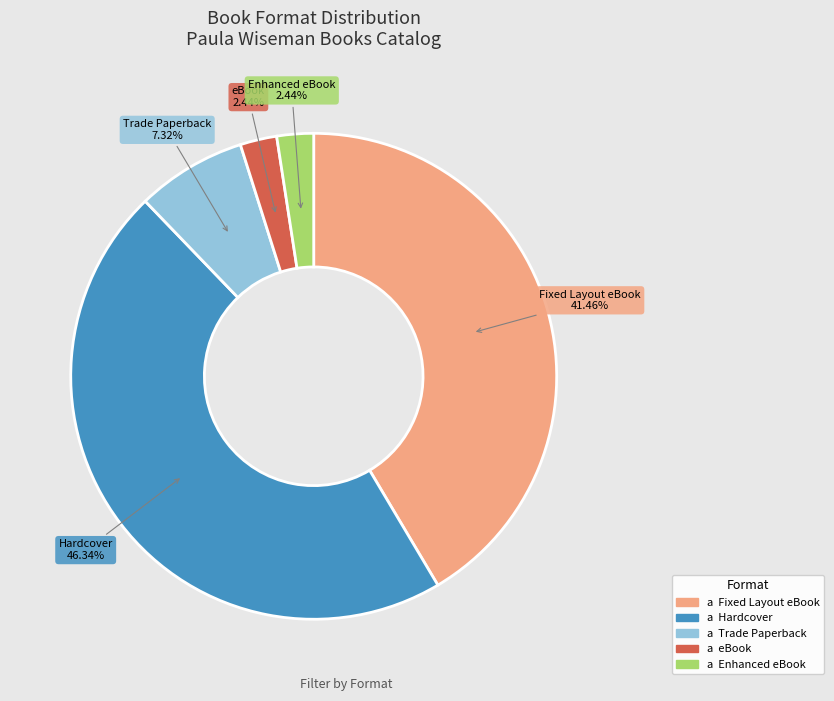

To the nearest percent, what portion does Trade Paperback represent?

7%